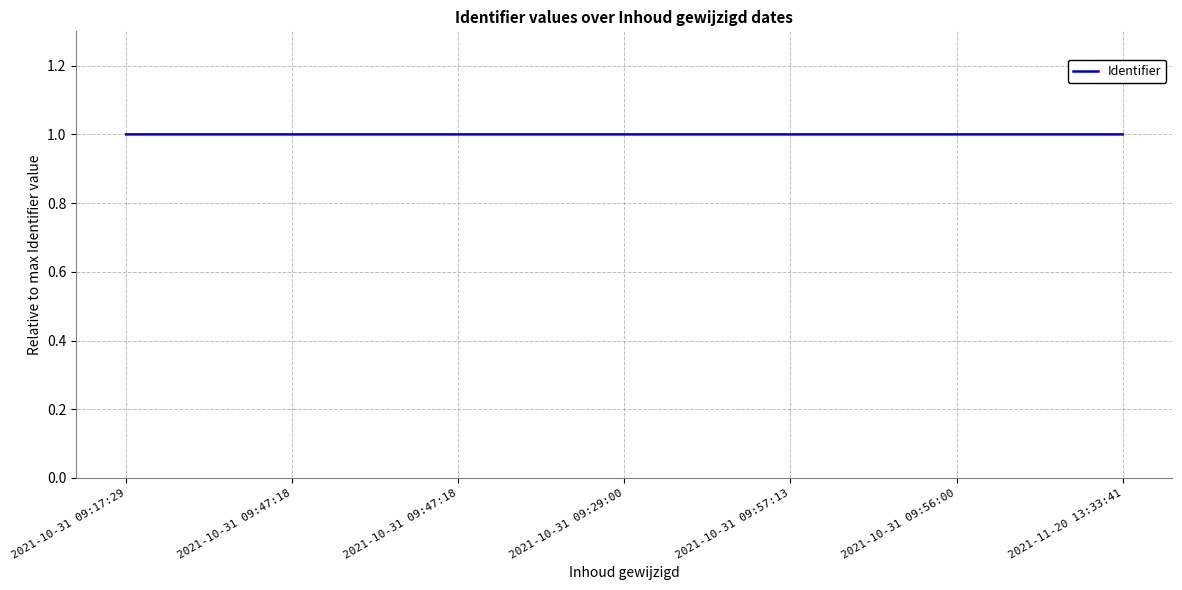

List the labels in order of value, largest first.

2021-11-20 13:33:41, 2021-10-31 09:56:00, 2021-10-31 09:57:13, 2021-10-31 09:29:00, 2021-10-31 09:47:18, 2021-10-31 09:47:18, 2021-10-31 09:17:29